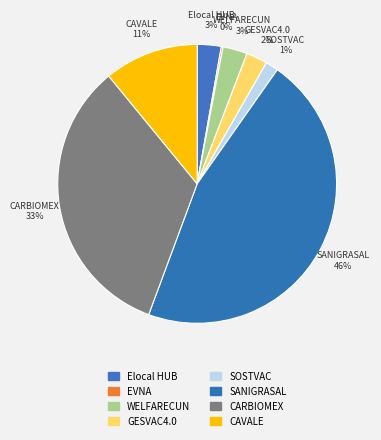

How many segments does this pie chart have?

8